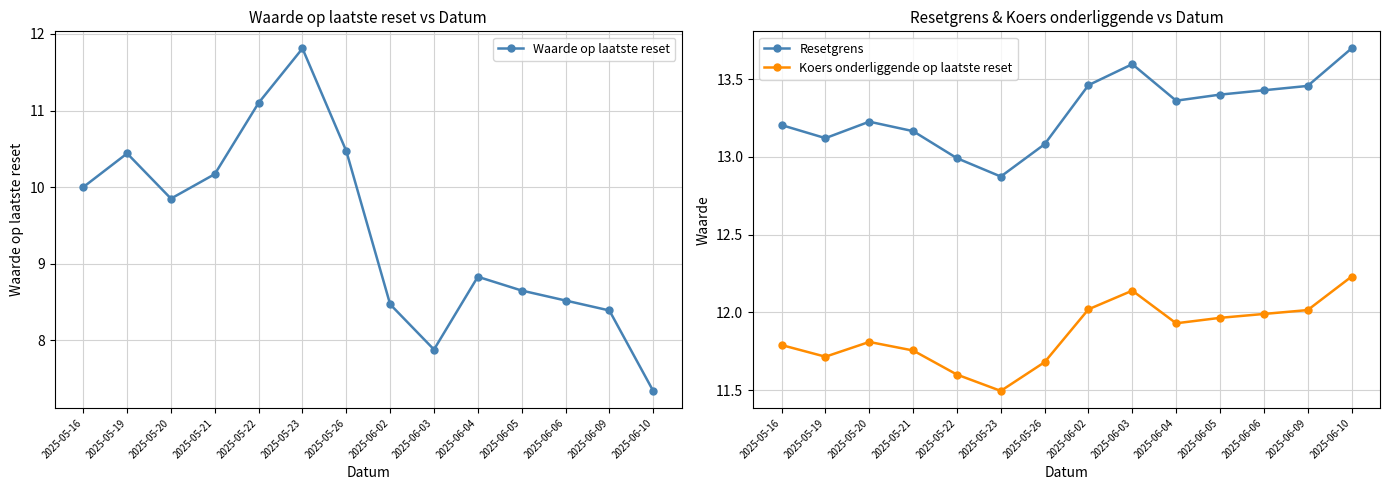

True or false: Koers onderliggende op laatste reset and Resetgrens intersect in this chart.

False